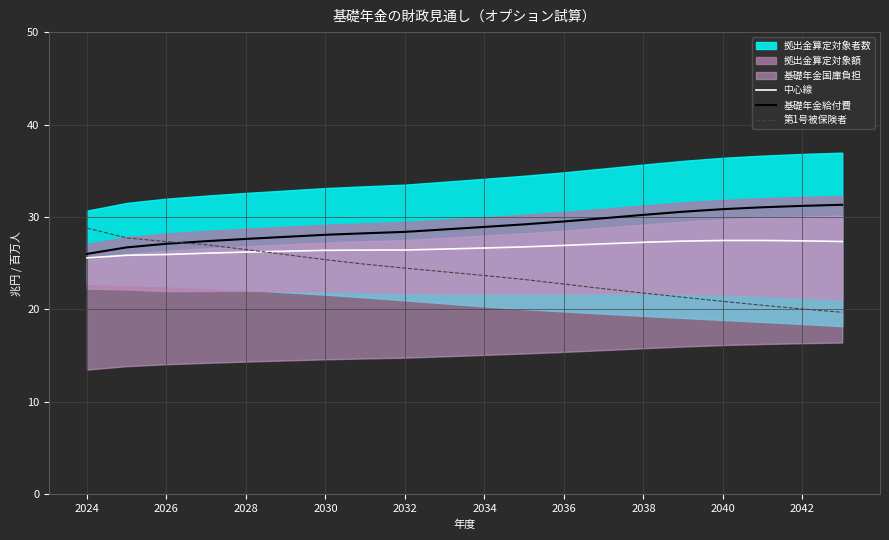

Reading left to right, list all the values displayed in this chart.

中心線: 25.6	25.9	25.9	26.1	26.2	26.3	26.4	26.4	26.4	26.5	26.6	26.8	26.9	27.1	27.3	27.4	27.5	27.5	27.4	27.3
基礎年金給付費: 26.0	26.7	27.1	27.4	27.6	27.9	28.1	28.2	28.4	28.7	28.9	29.2	29.5	29.9	30.2	30.6	30.9	31.1	31.2	31.3
第1号被保険者: 28.8	27.7	27.3	27.0	26.5	25.9	25.4	24.9	24.5	24.1	23.7	23.2	22.7	22.2	21.8	21.3	20.9	20.5	20.1	19.7